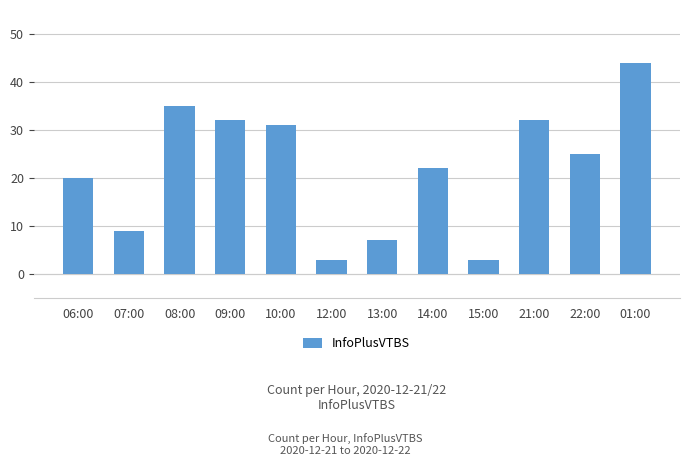

The value at 13:00 is 7. True or false?

True